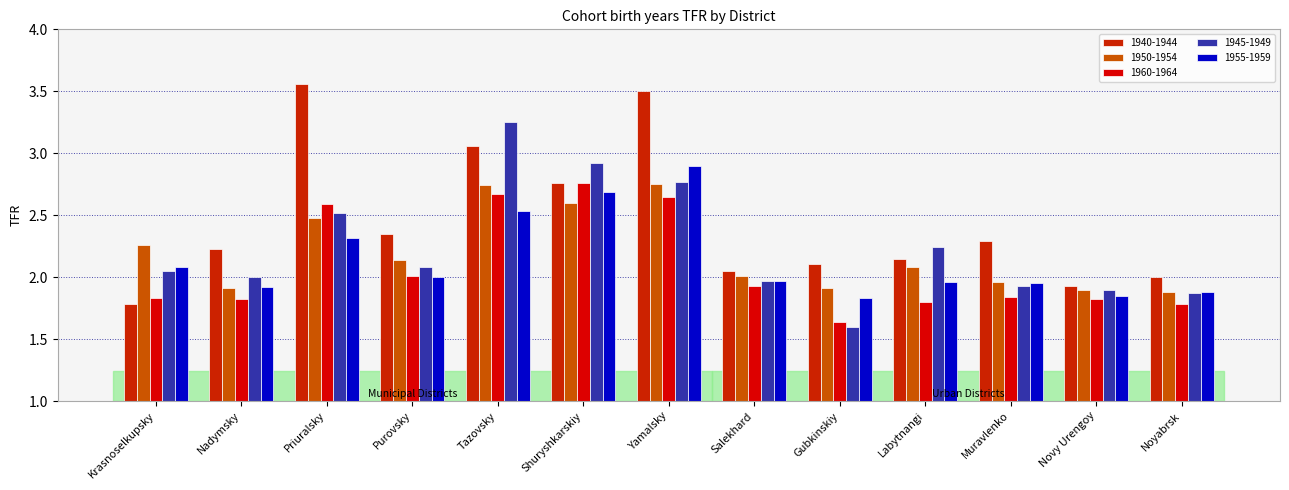

What is the difference between the highest and lowest values at Novy Urengoy?

0.1